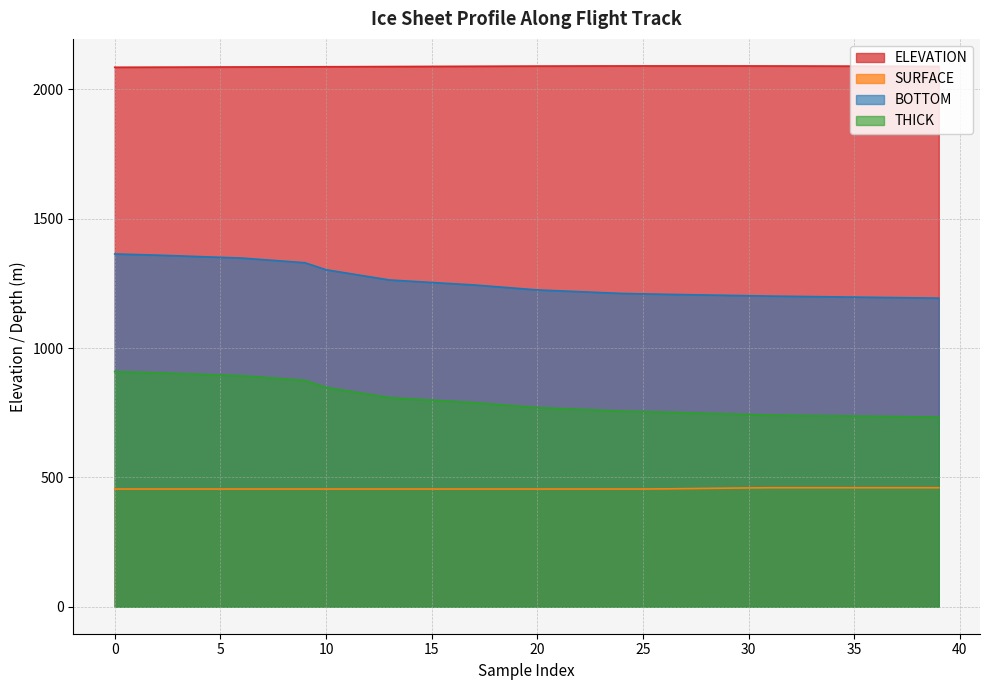

At which label does ELEVATION first exceed 2089?

17